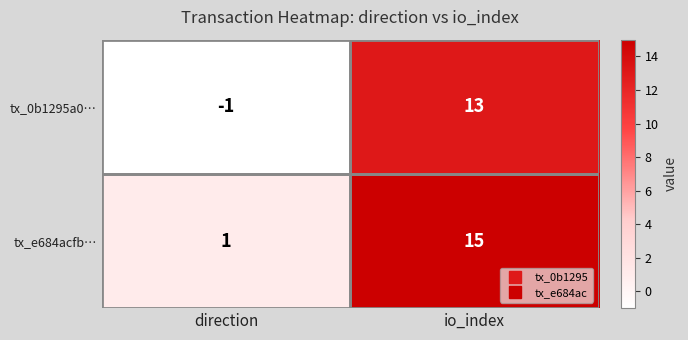

True or false: tx_0b1295a0… has a value of -1 at direction.

True